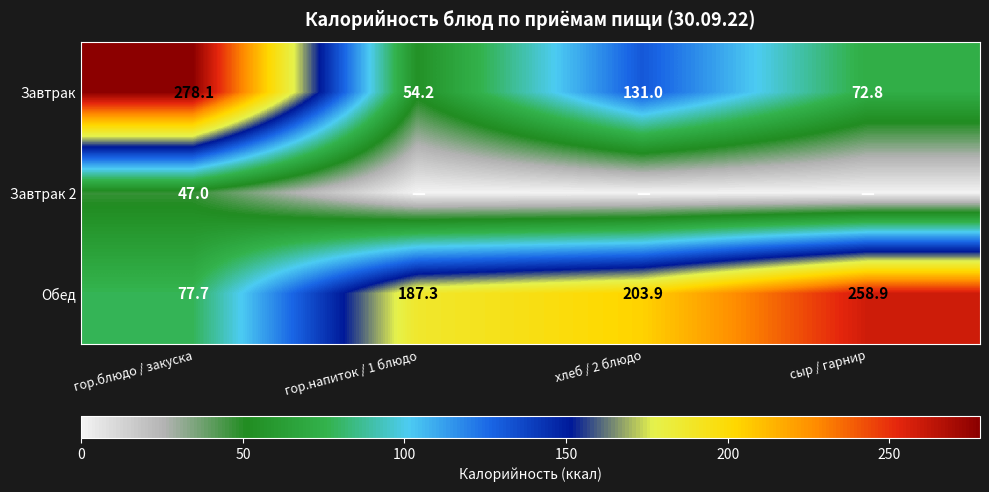

Which has a higher value, сыр / гарнир or гор.блюдо / закуска?

гор.блюдо / закуска